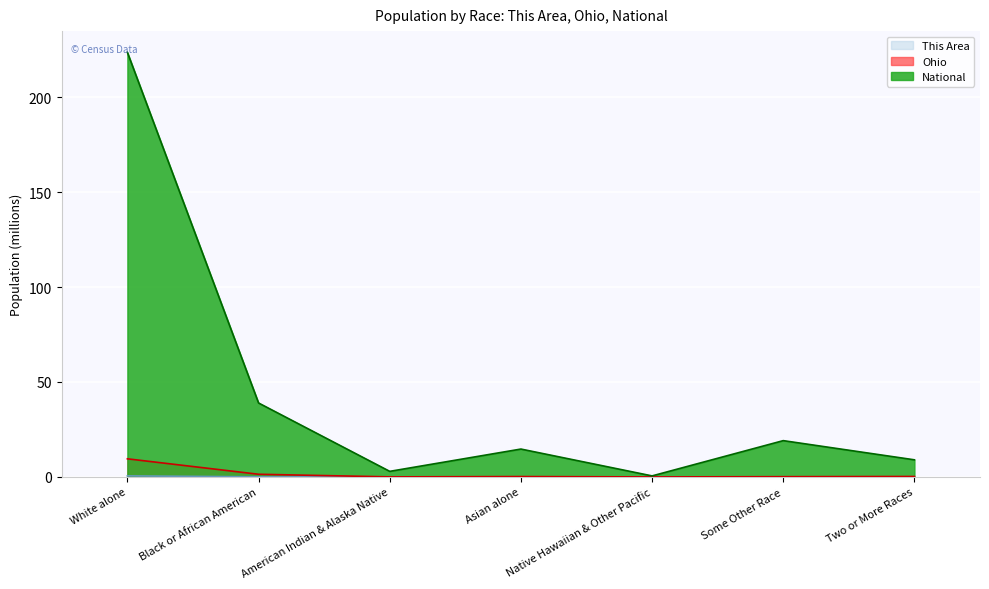

Which label corresponds to the largest value in the chart?

White alone